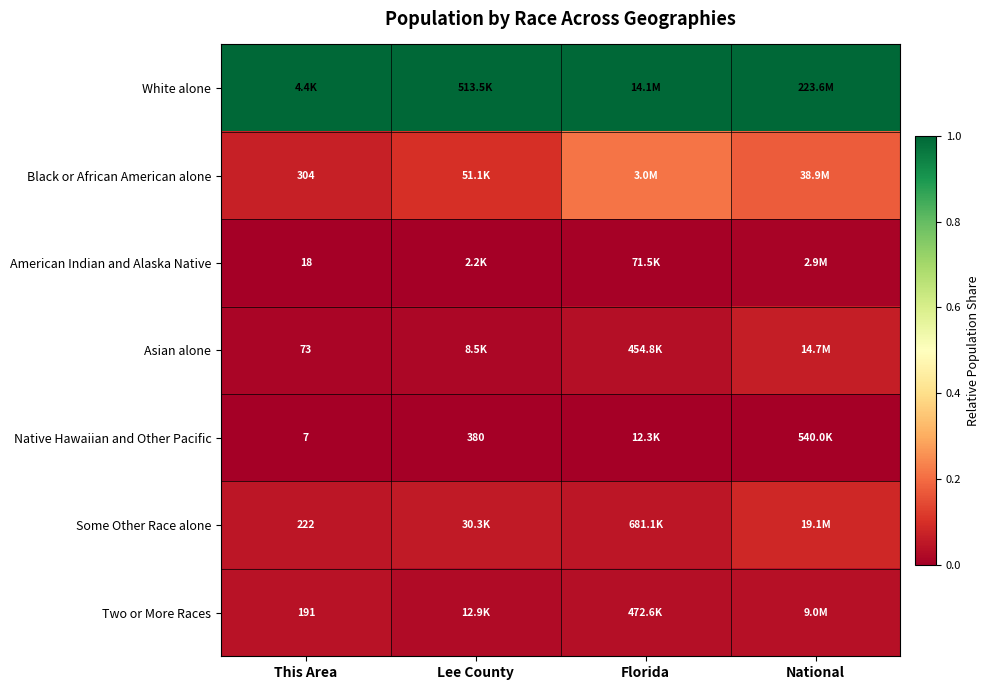

What value does the White alone series have at This Area?

1.0